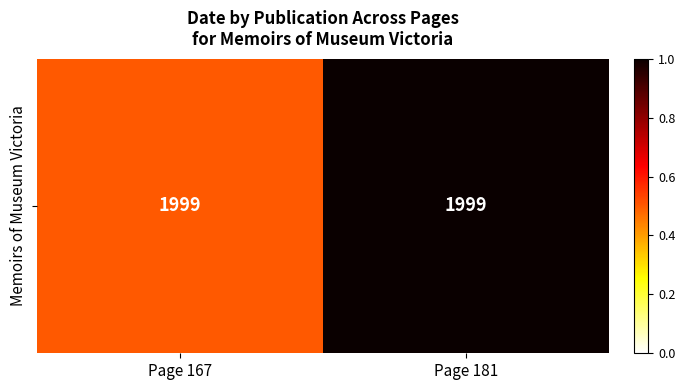

Count the values in the range 0 to 1.

2